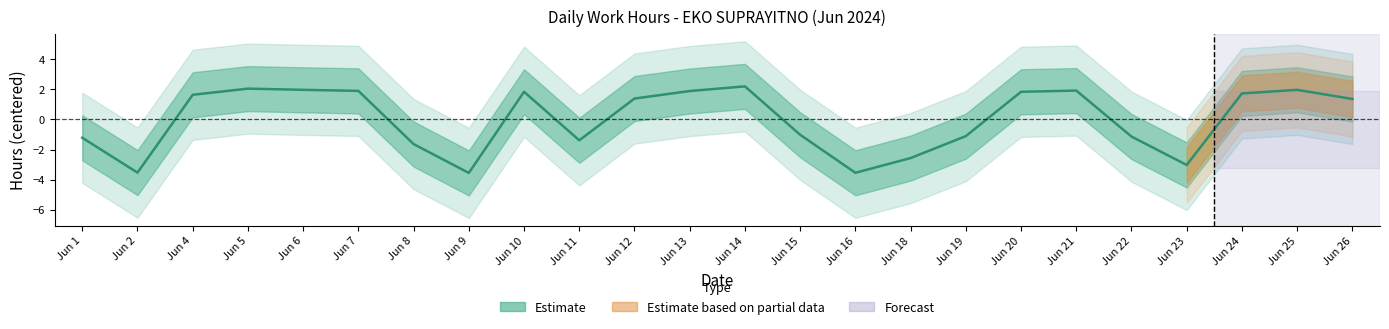

Rank the categories by value from lowest to highest.

Jun 9, Jun 16, Jun 2, Jun 23, Jun 18, Jun 8, Jun 11, Jun 1, Jun 22, Jun 19, Jun 15, Jun 26, Jun 12, Jun 4, Jun 24, Jun 10, Jun 20, Jun 13, Jun 7, Jun 21, Jun 6, Jun 25, Jun 5, Jun 14